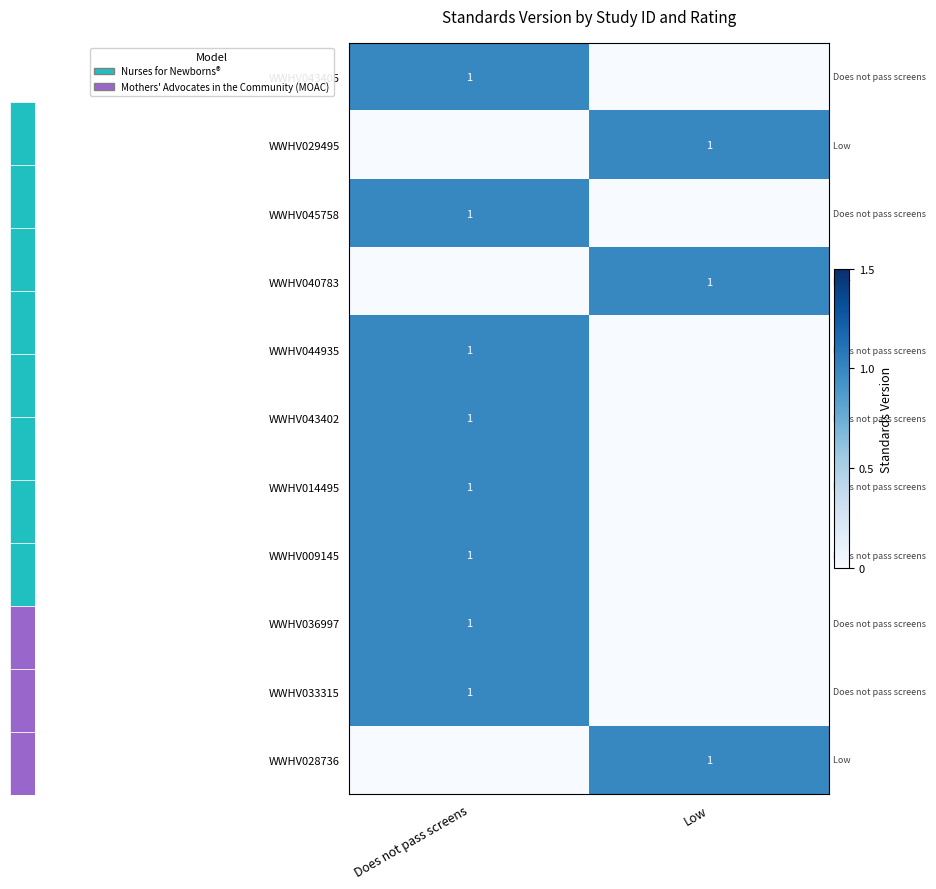

The value of row_2 at Low is 0. True or false?

True